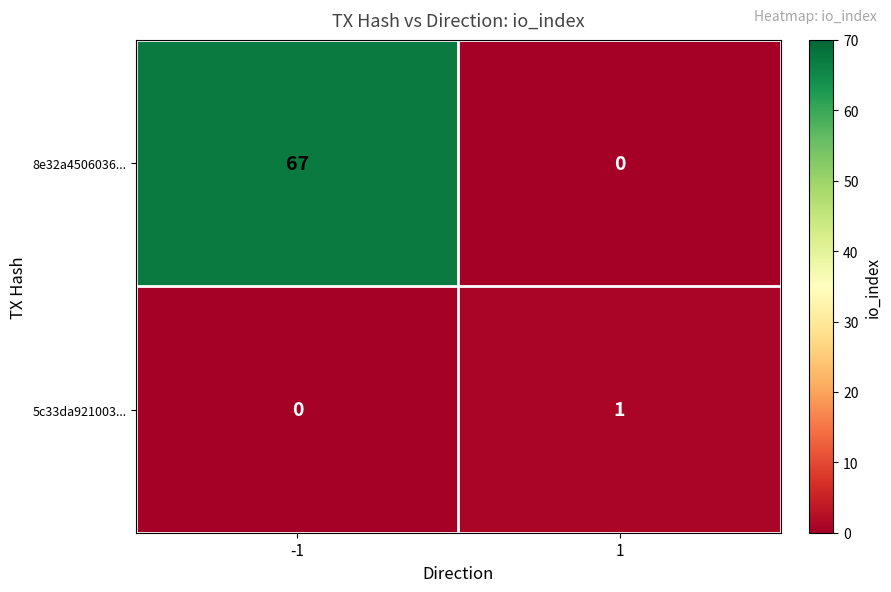

Rank the categories by 8e32a4506036... value from highest to lowest.

-1, 1